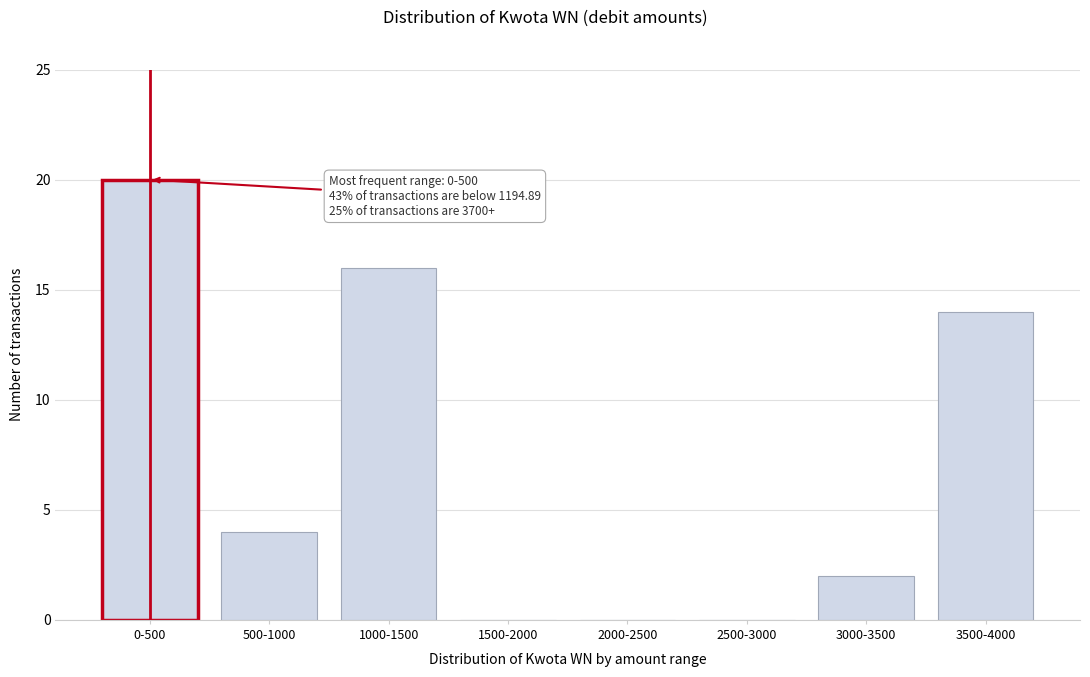

Reading left to right, list all the values displayed in this chart.

0-500=20	500-1000=4	1000-1500=16	1500-2000=0	2000-2500=0	2500-3000=0	3000-3500=2	3500-4000=14